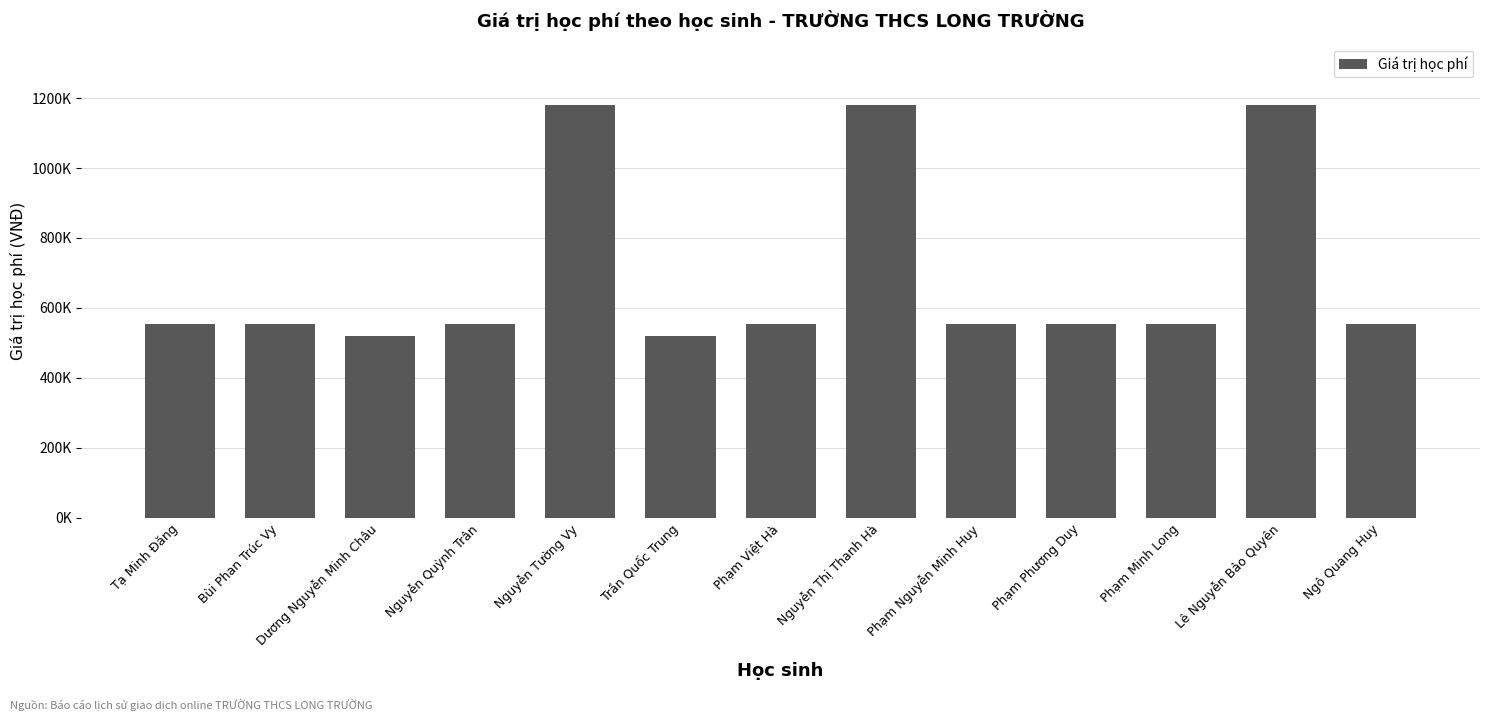

What is the value of the 11th bar from the left?

553000